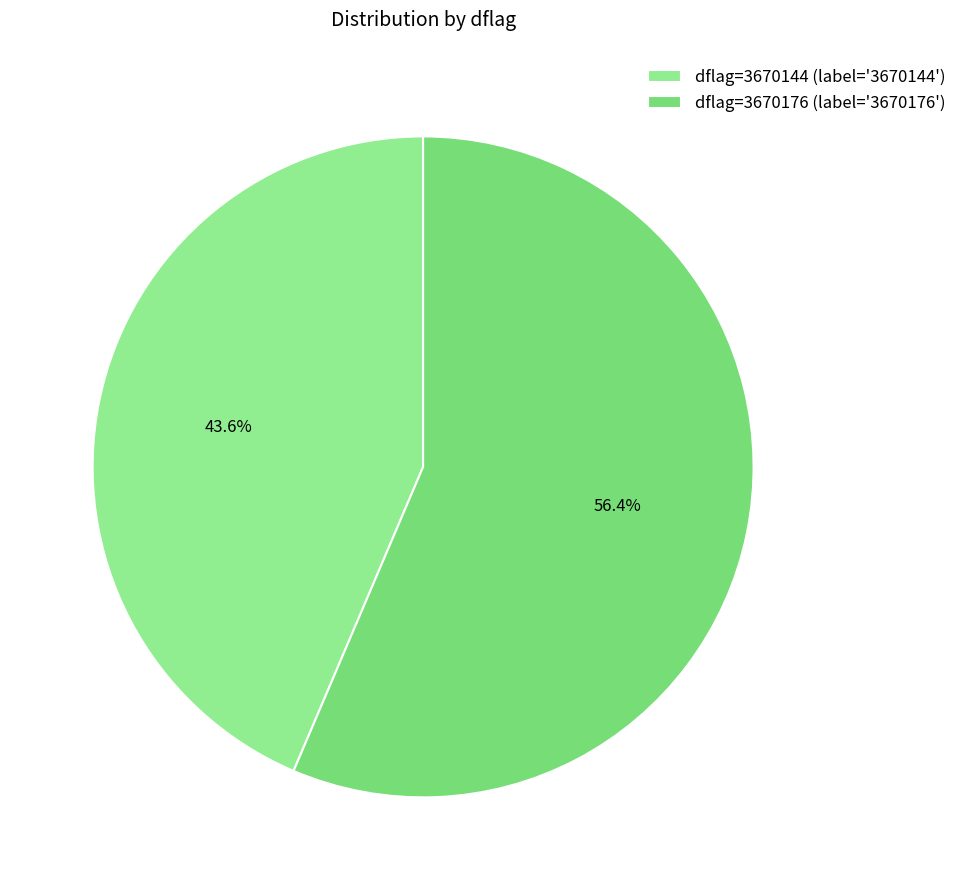

How many slices are in this pie chart?

2